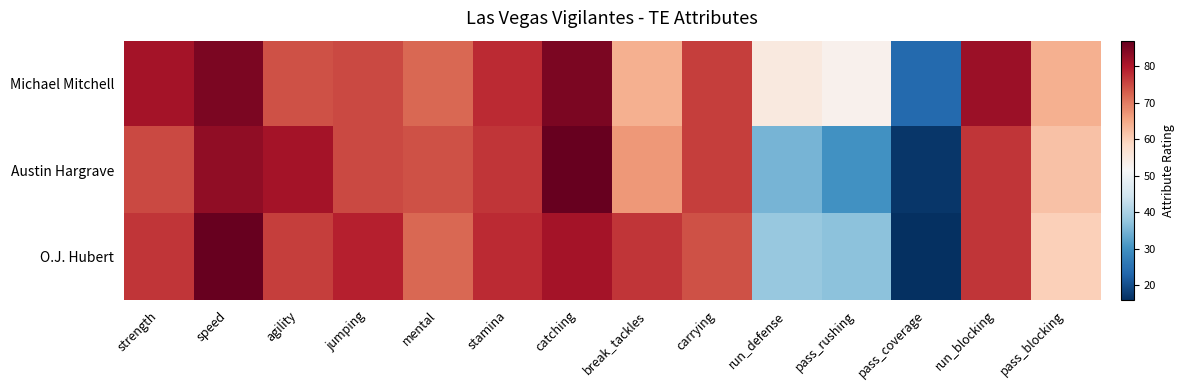

What is the maximum value shown in the chart?

87